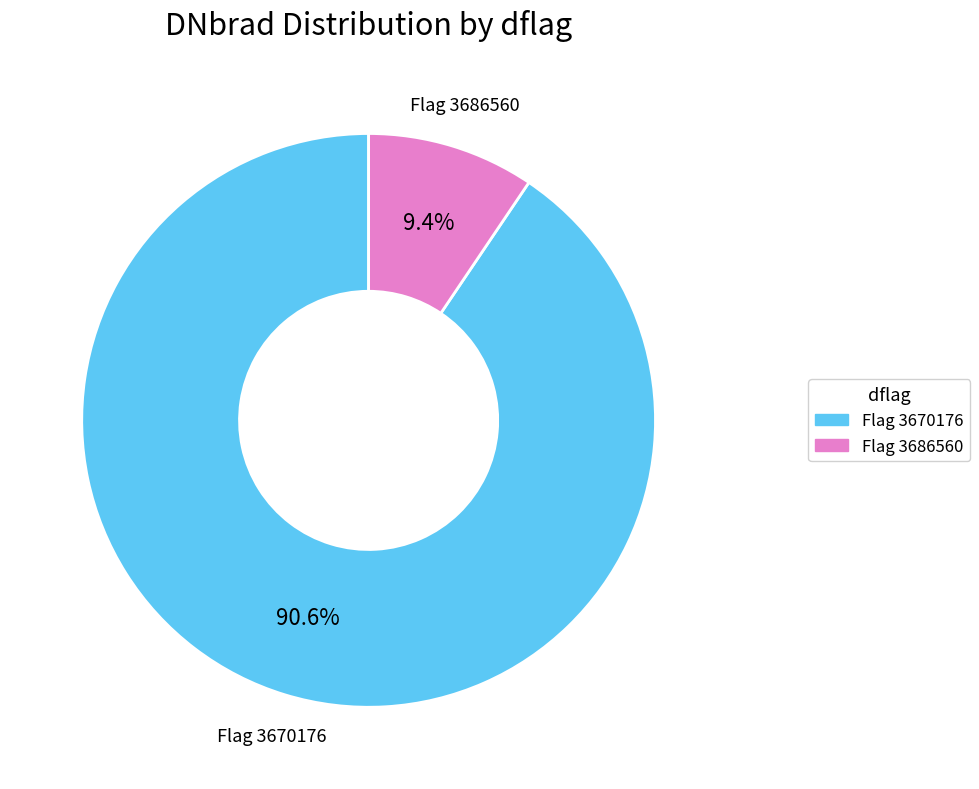

Is there any slice that represents more than half of the pie?

Yes